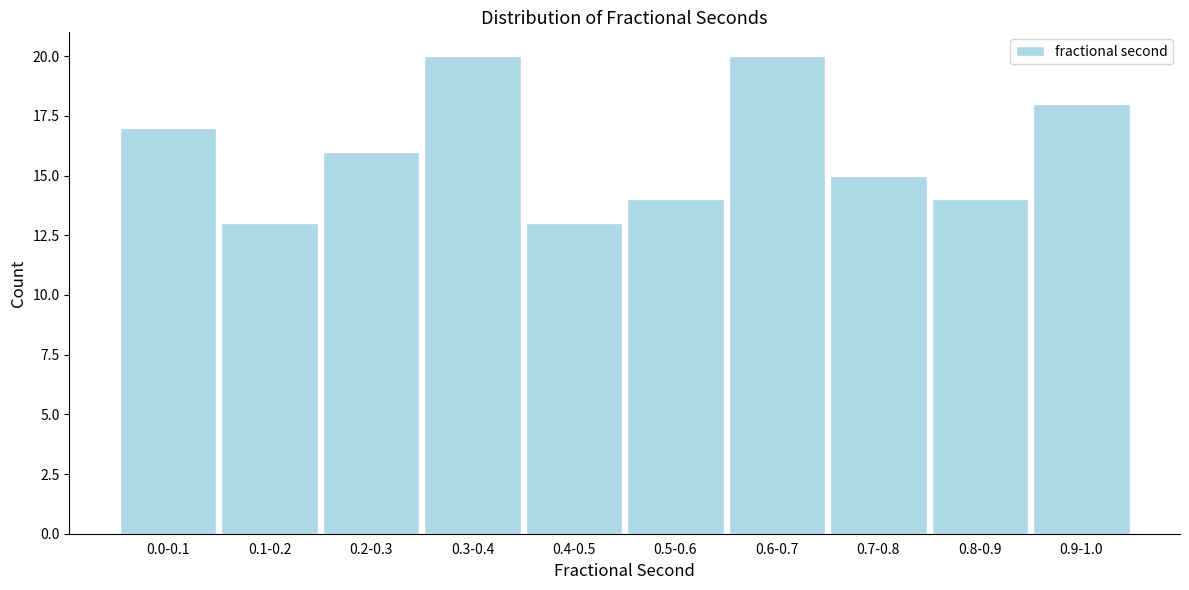

Reading left to right, list all the values displayed in this chart.

17	13	16	20	13	14	20	15	14	18